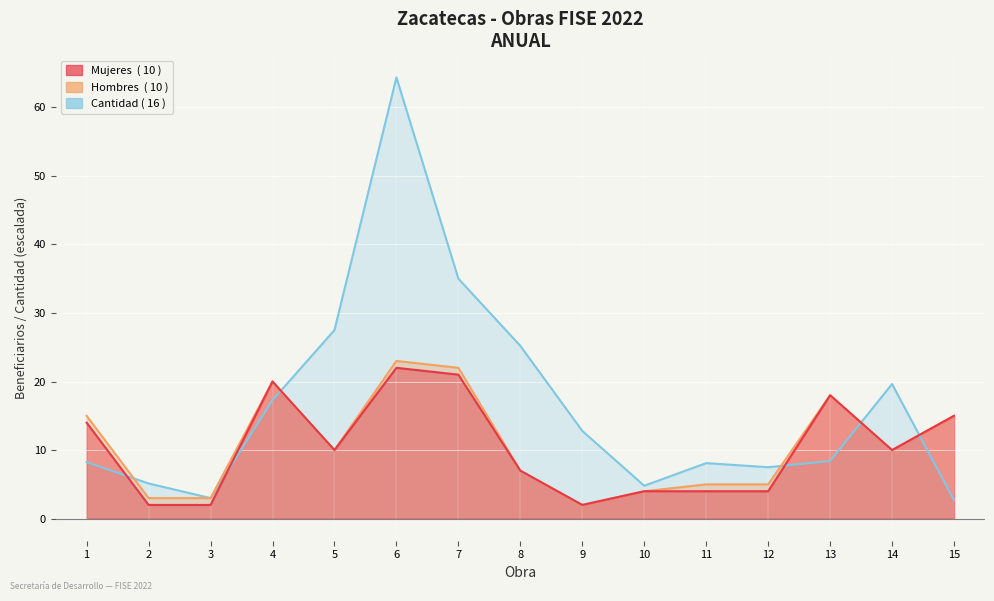

The Cantidad (M2) series shows 26.3 at 4. True or false?

False